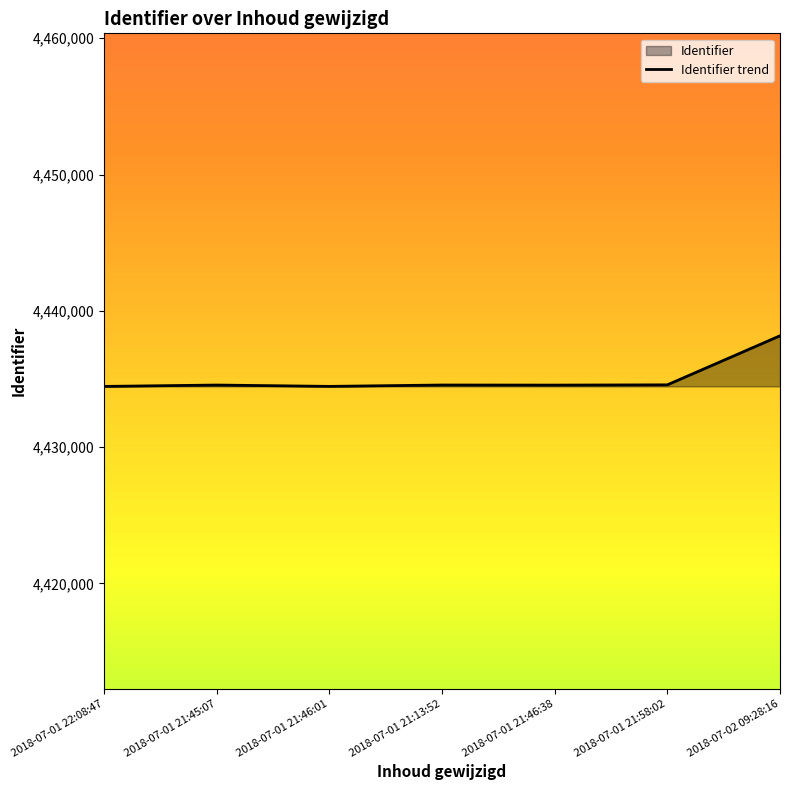

How many lines are shown in the chart?

1